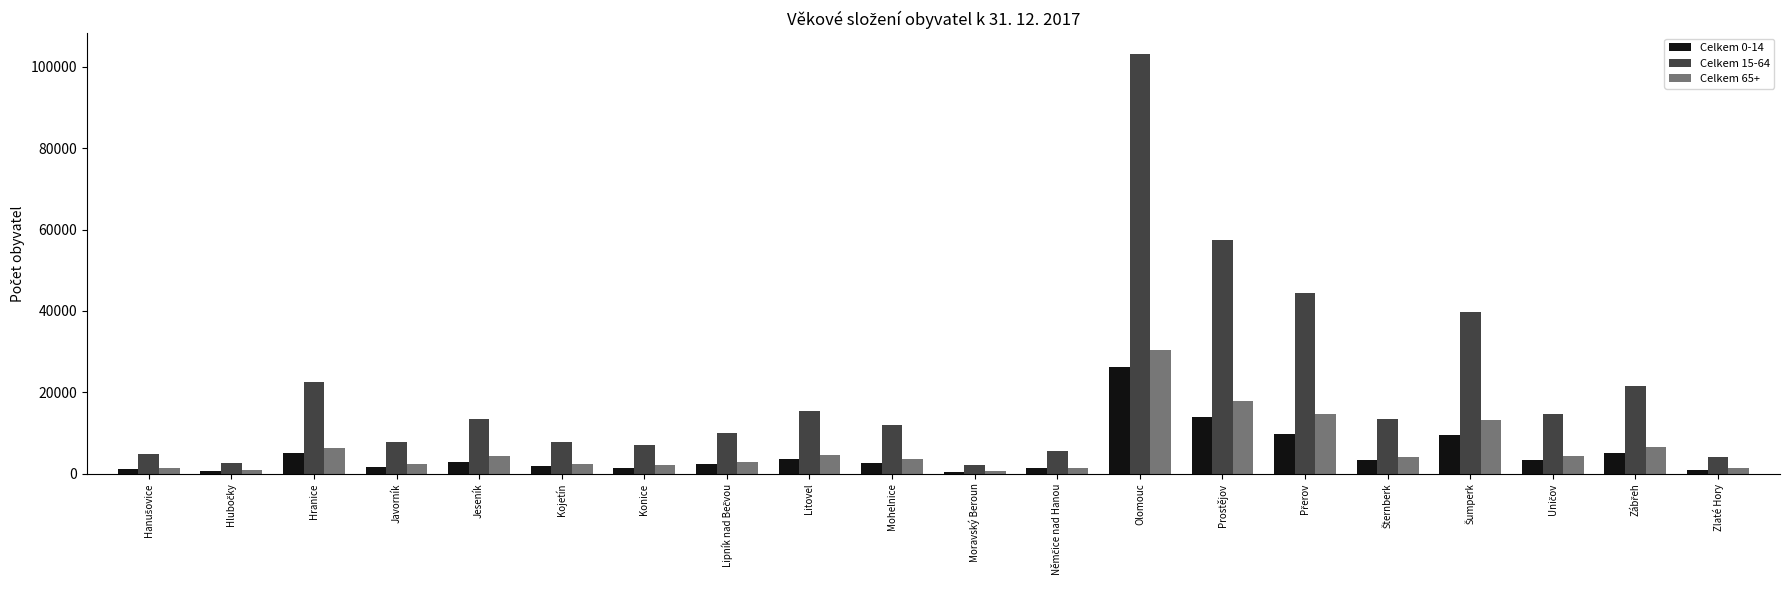

Are the bars grouped side by side (vs. stacked)?

Yes